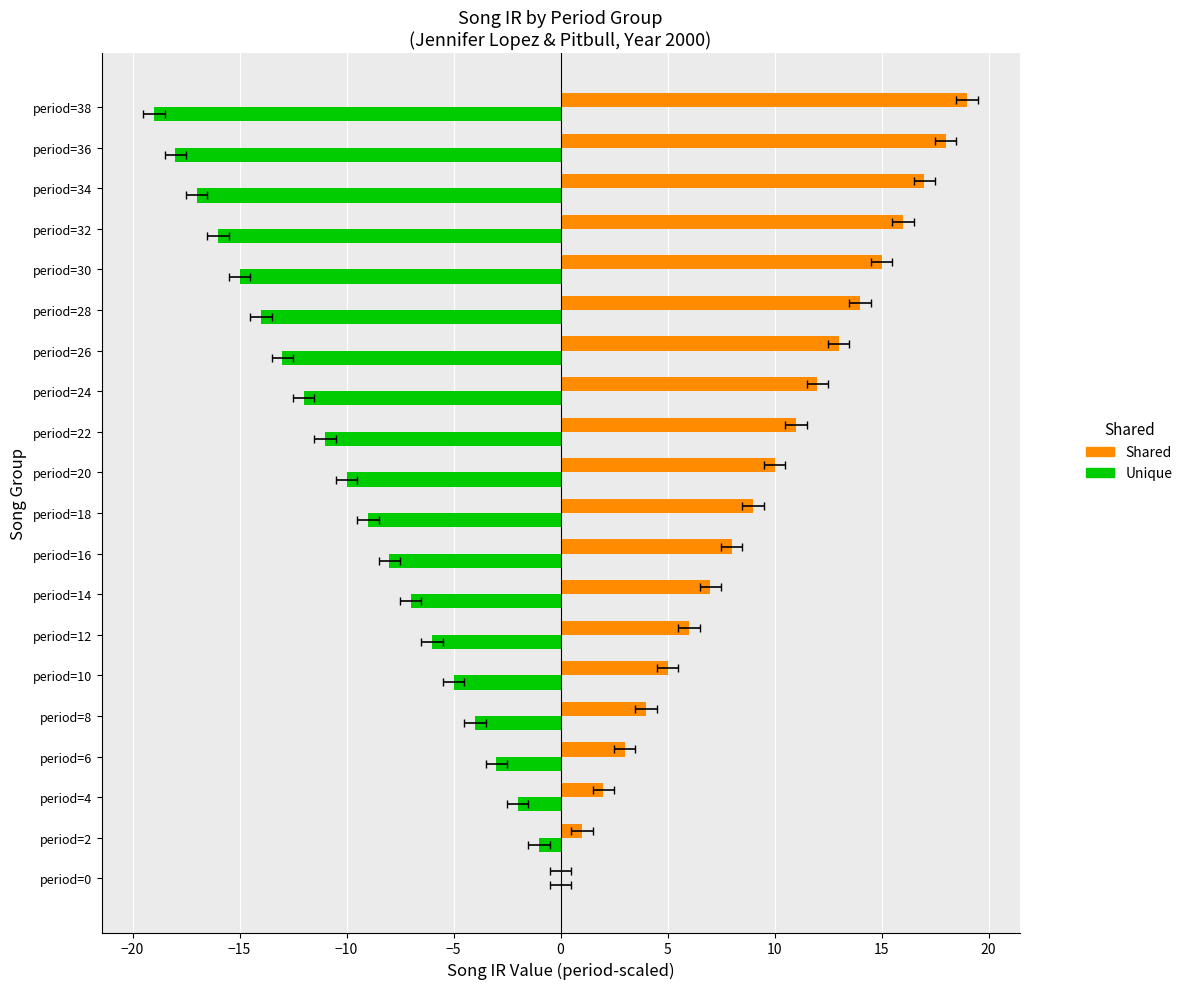

What is the sum of all Unique values?

-190